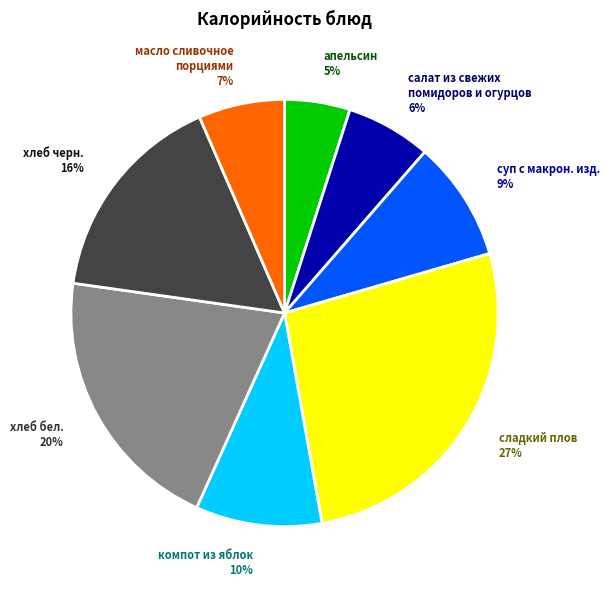

To the nearest percent, what percentage of the pie is сладкий плов 27%?

27%